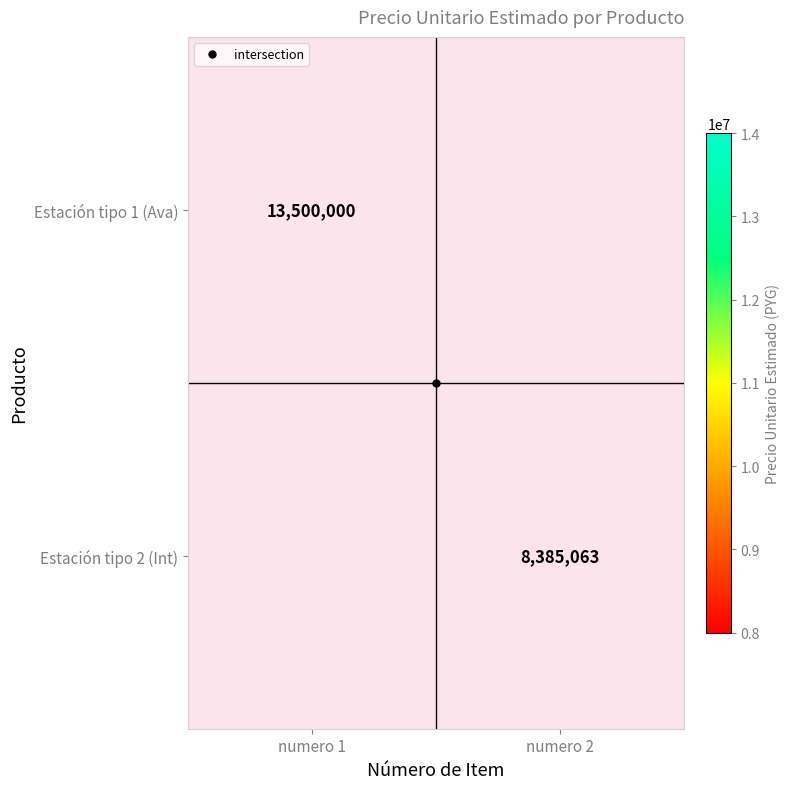

Rank the series at numero 1 from highest to lowest value.

Estación tipo 1 (Ava), Estación tipo 2 (Int)